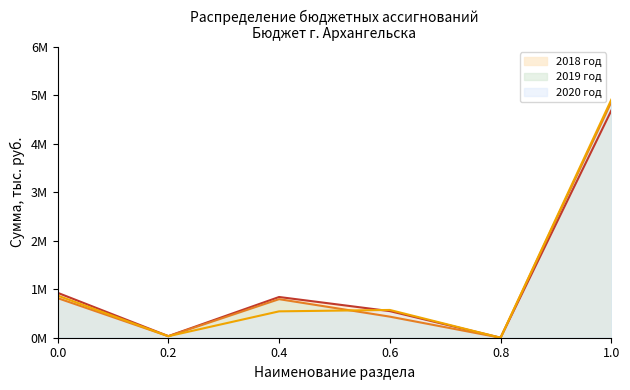

What is the difference between the maximum and minimum values in the 2018 год series?

4684208.4